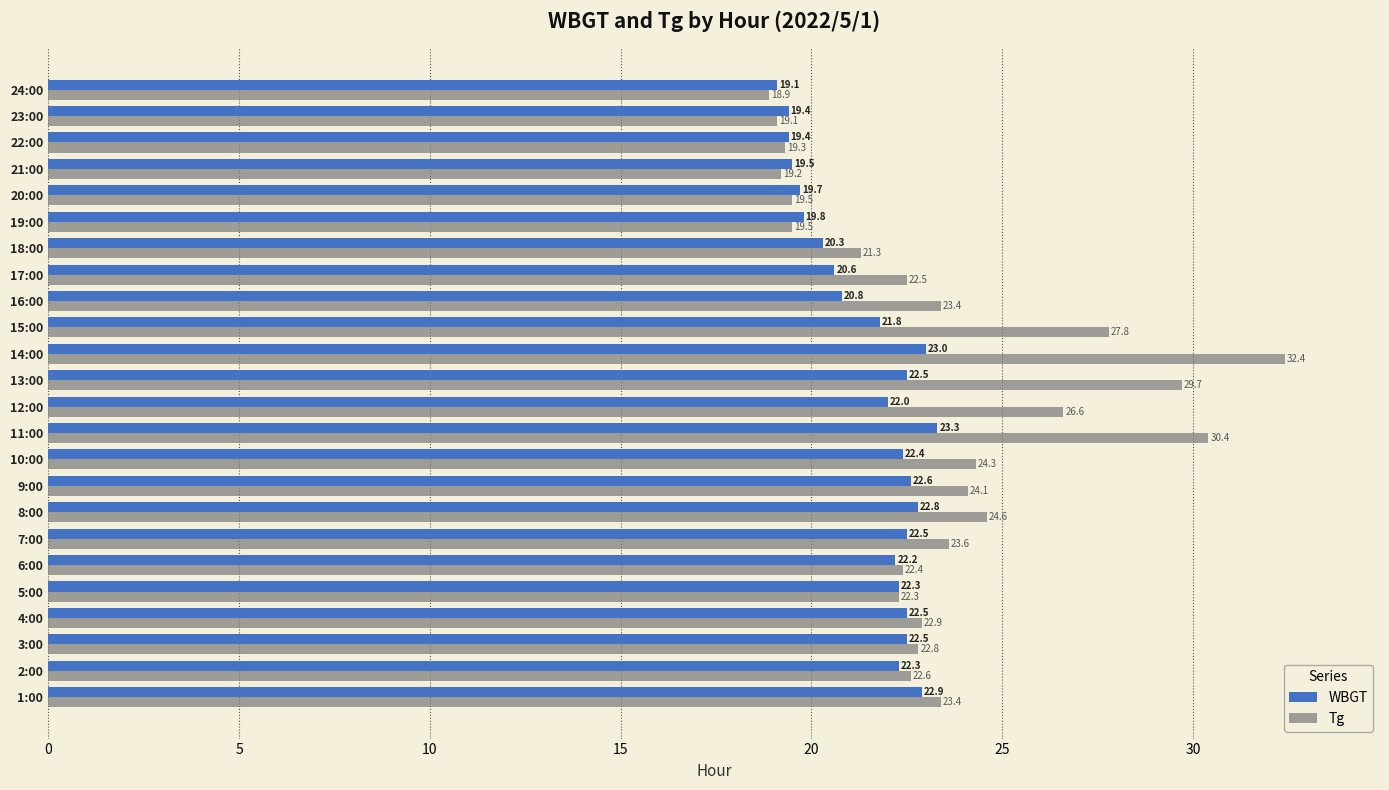

Which series changed the most between 4:00 and 24:00?

Tg